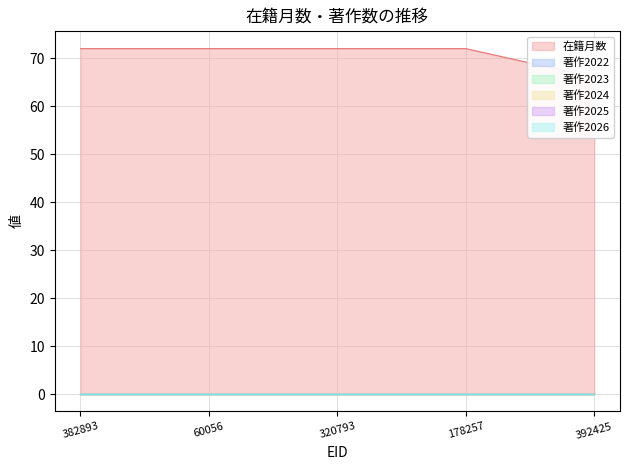

What position from the right is 320793?

3